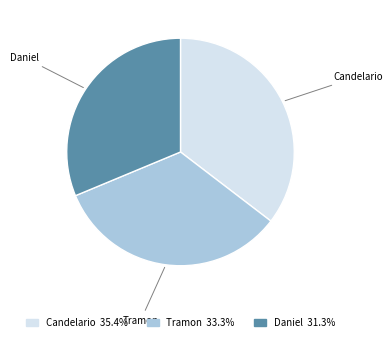

Is there a majority slice in this chart?

No